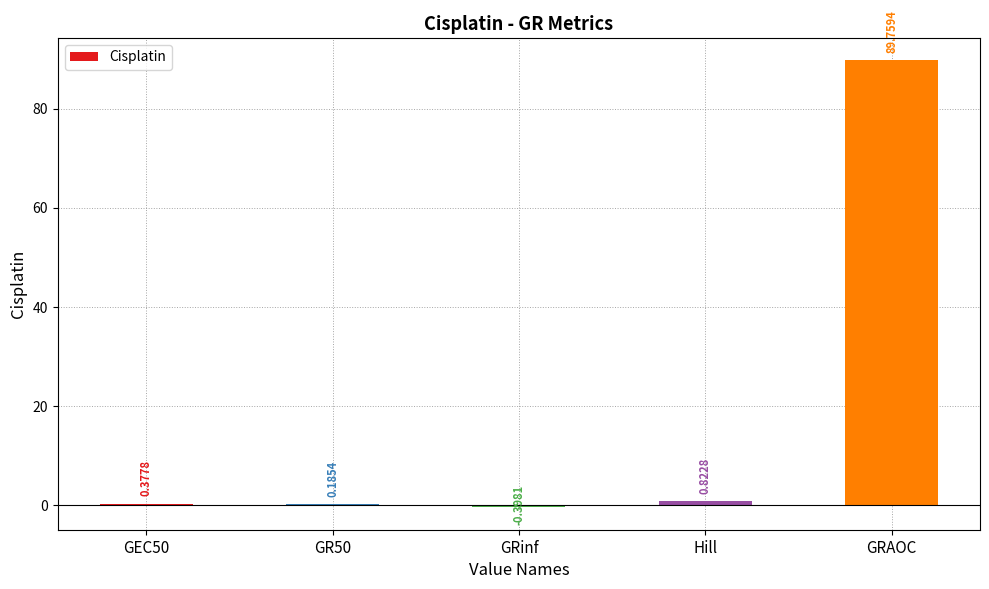

Which label corresponds to the largest value in the chart?

GRAOC